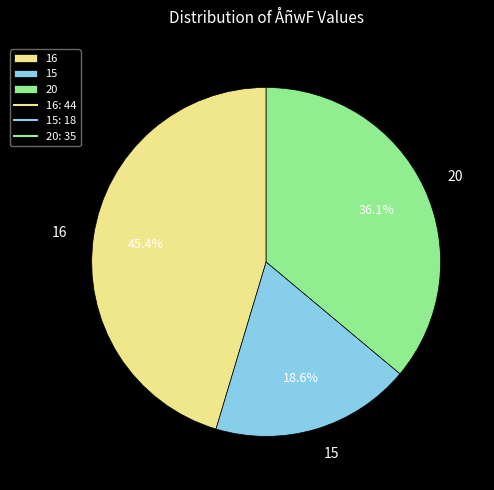

To the nearest percent, what portion does 15 represent?

19%